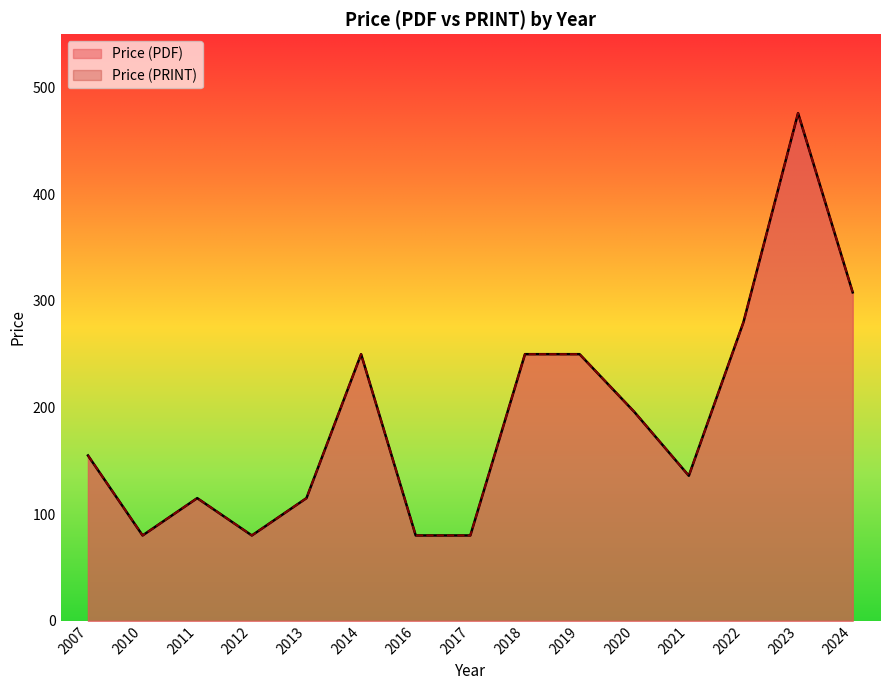

Reading left to right, what are all the values shown in this chart?

Price (PDF): 2007=155	2010=80	2011=115	2012=80	2013=115	2014=250	2016=80	2017=80	2018=250	2019=250	2020=196	2021=136	2022=280	2023=476	2024=308
Price (PRINT): 2007=155	2010=80	2011=115	2012=80	2013=115	2014=250	2016=80	2017=80	2018=250	2019=250	2020=196	2021=136	2022=280	2023=476	2024=308